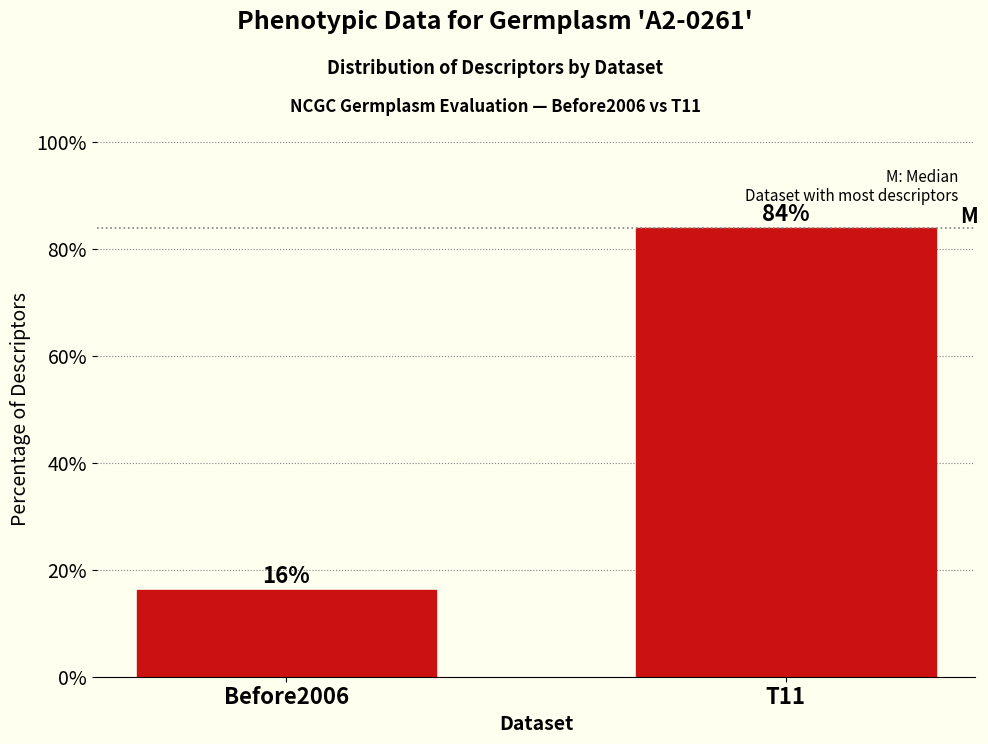

At which category does the chart reach its peak across all series?

T11